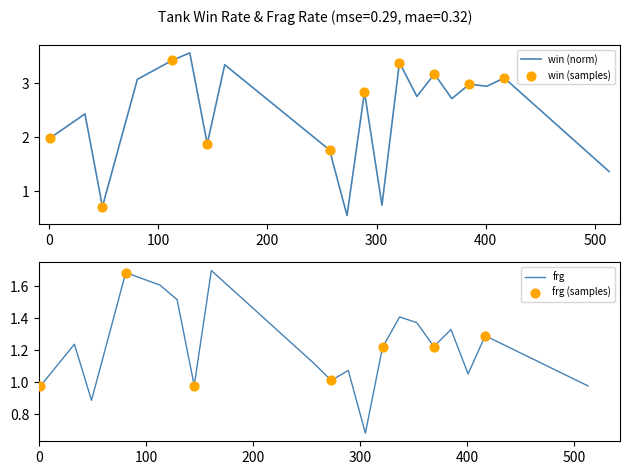

At how many categories does at least one series exceed 1?

18